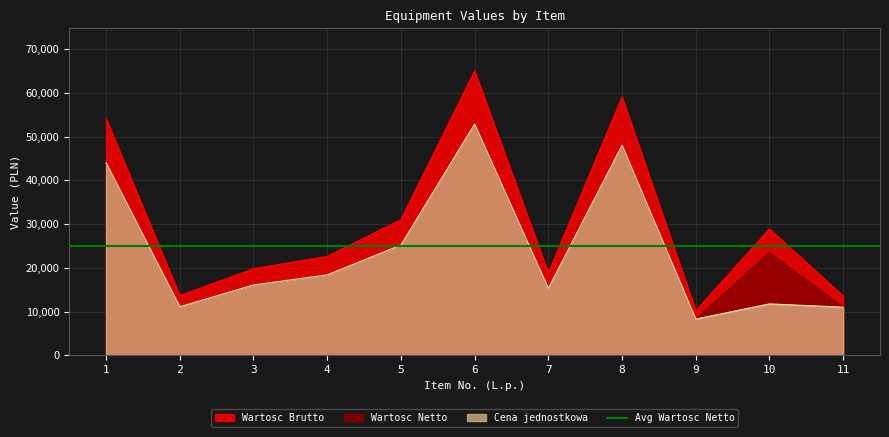

Where does the Cena jednostkowa series first go above 16078?

1